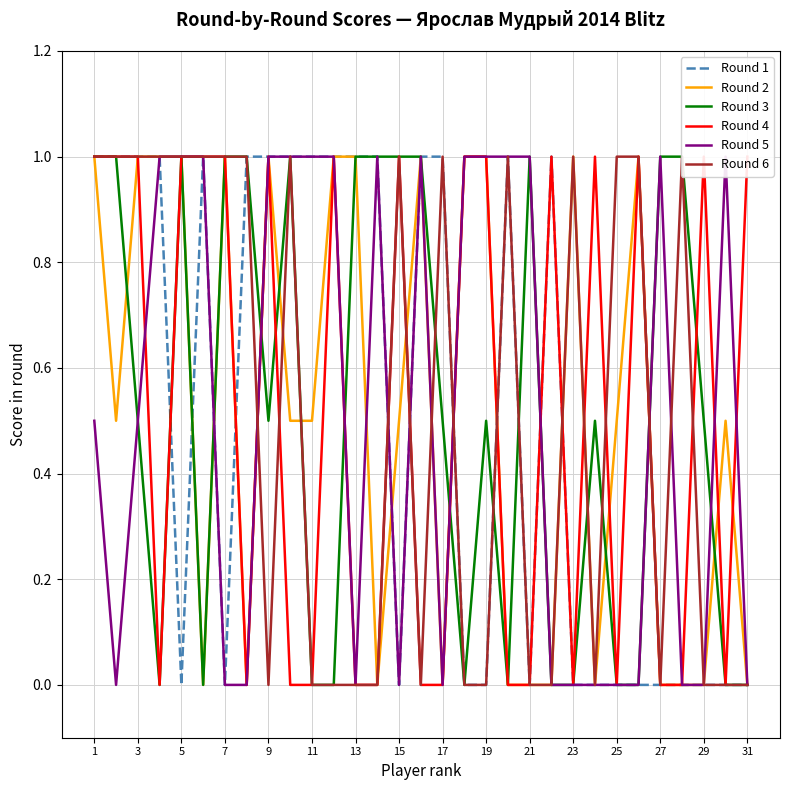

The Round 1 series shows -0.7 at 29. True or false?

False